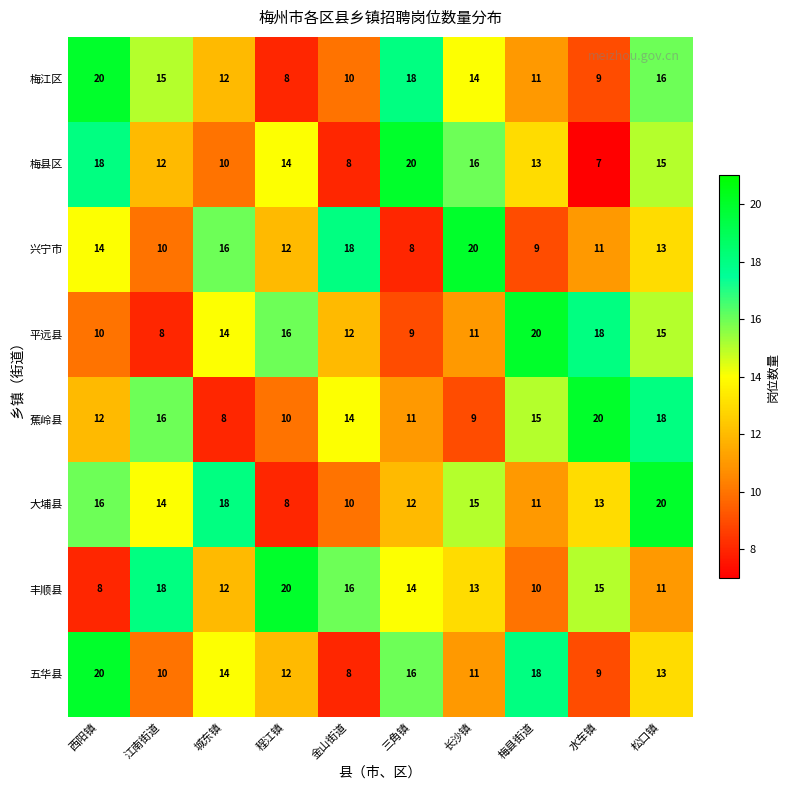

Rank the categories by 梅江区 value from lowest to highest.

程江镇, 水车镇, 金山街道, 梅县街道, 城东镇, 长沙镇, 江南街道, 松口镇, 三角镇, 西阳镇